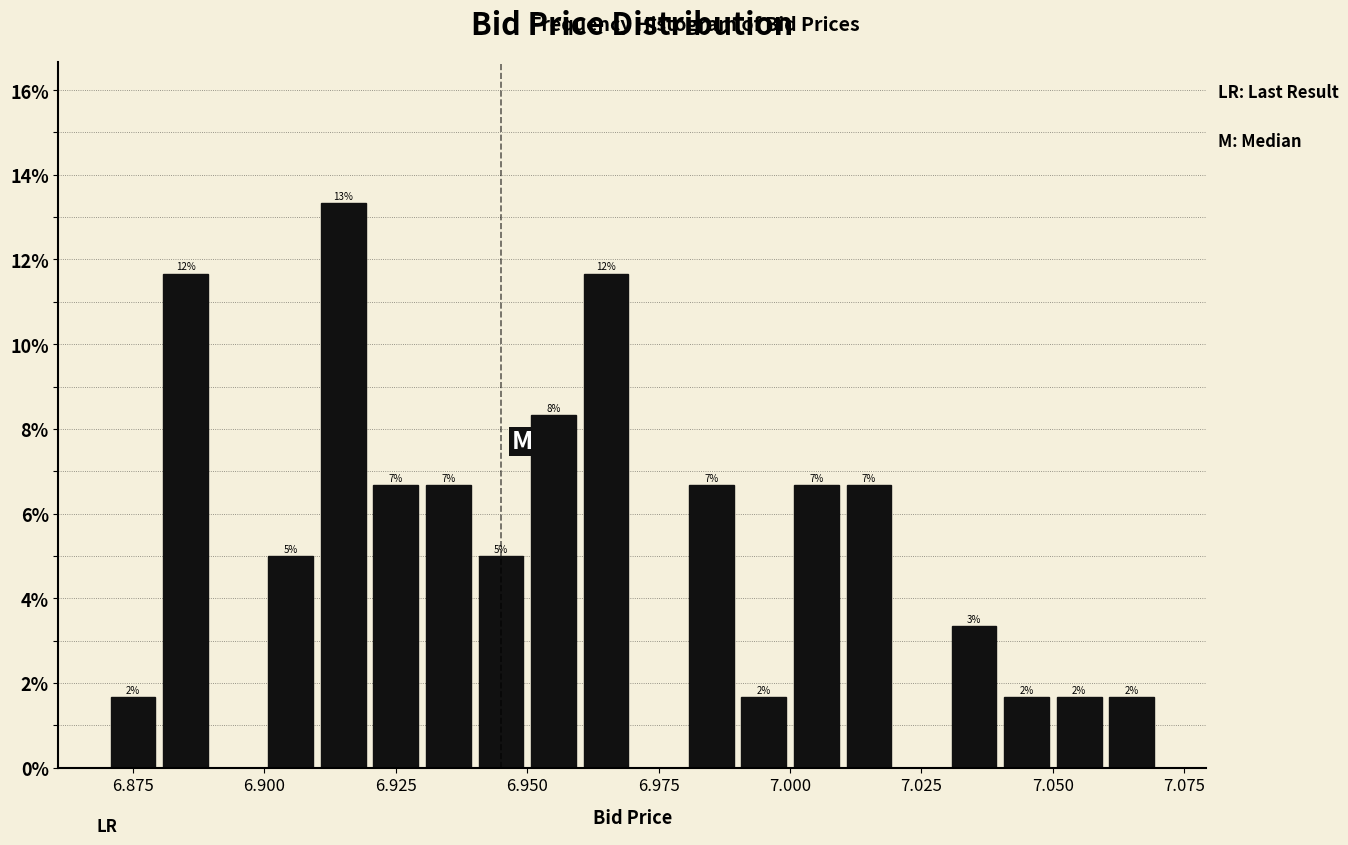

Around what value on the x-axis is the tallest bar? Give the approximate position of its centre, as read against the axis.

6.915